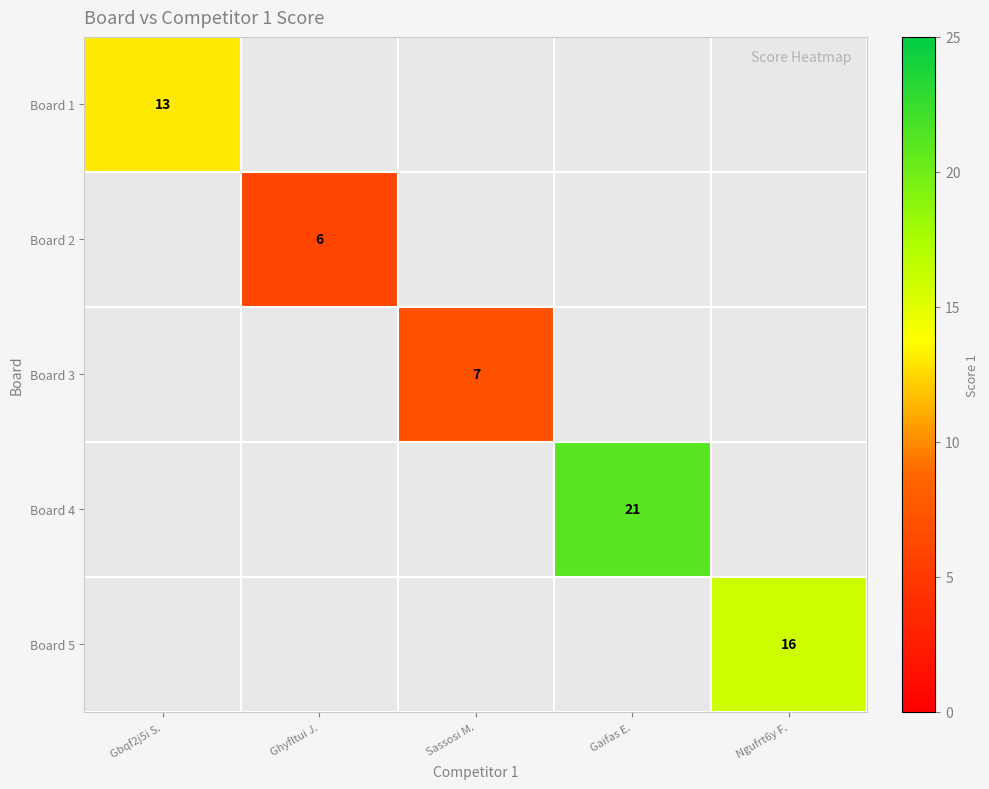

Count the number of categories in the chart.

5